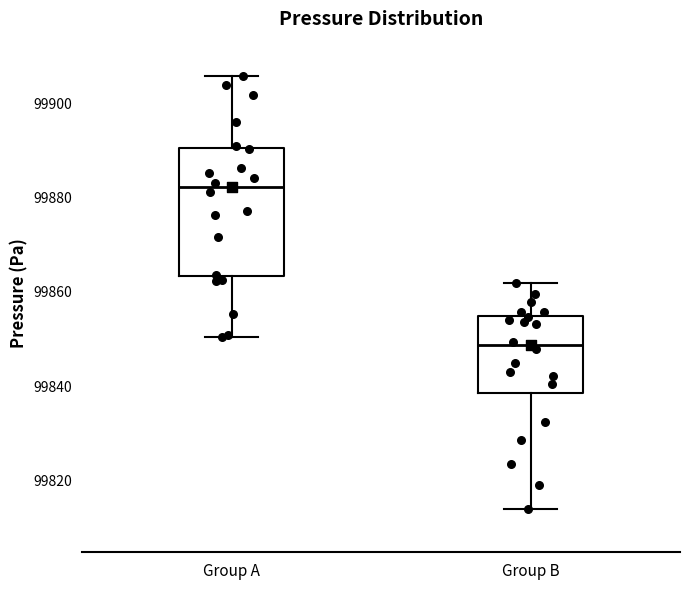

Comparing the boxes themselves (not the whiskers), which one is the tallest?

Group A